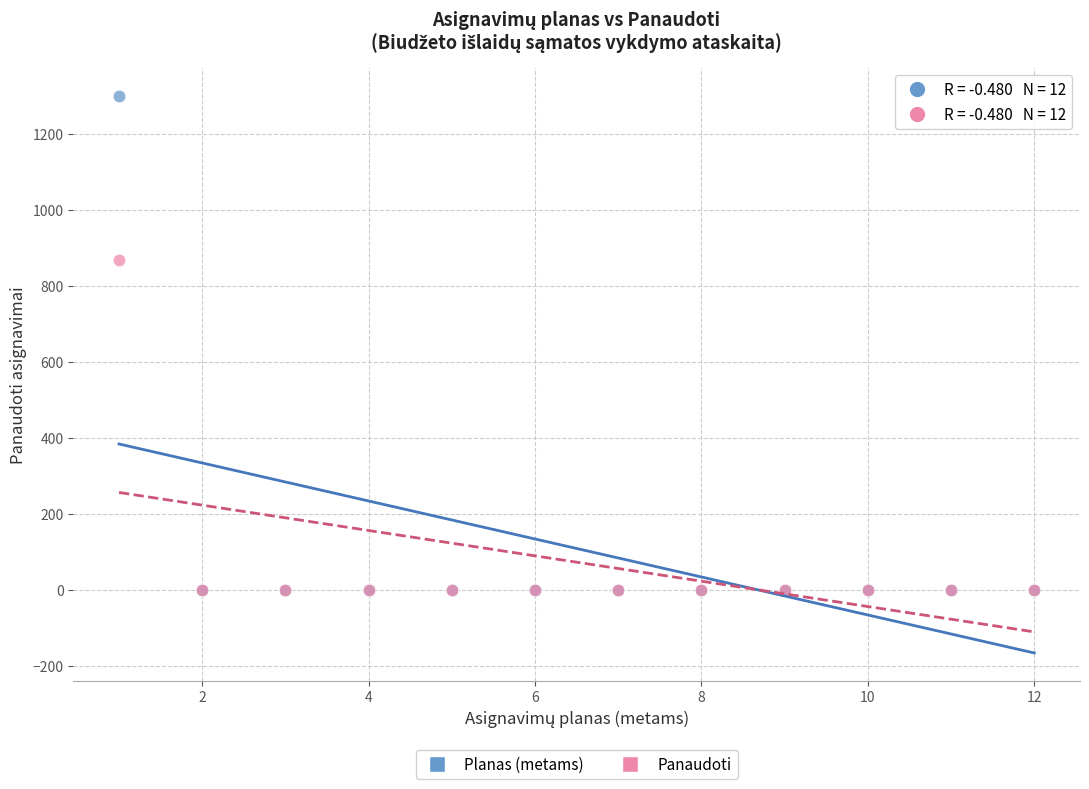

Which series reaches the maximum Y coordinate?

Planas (metams)